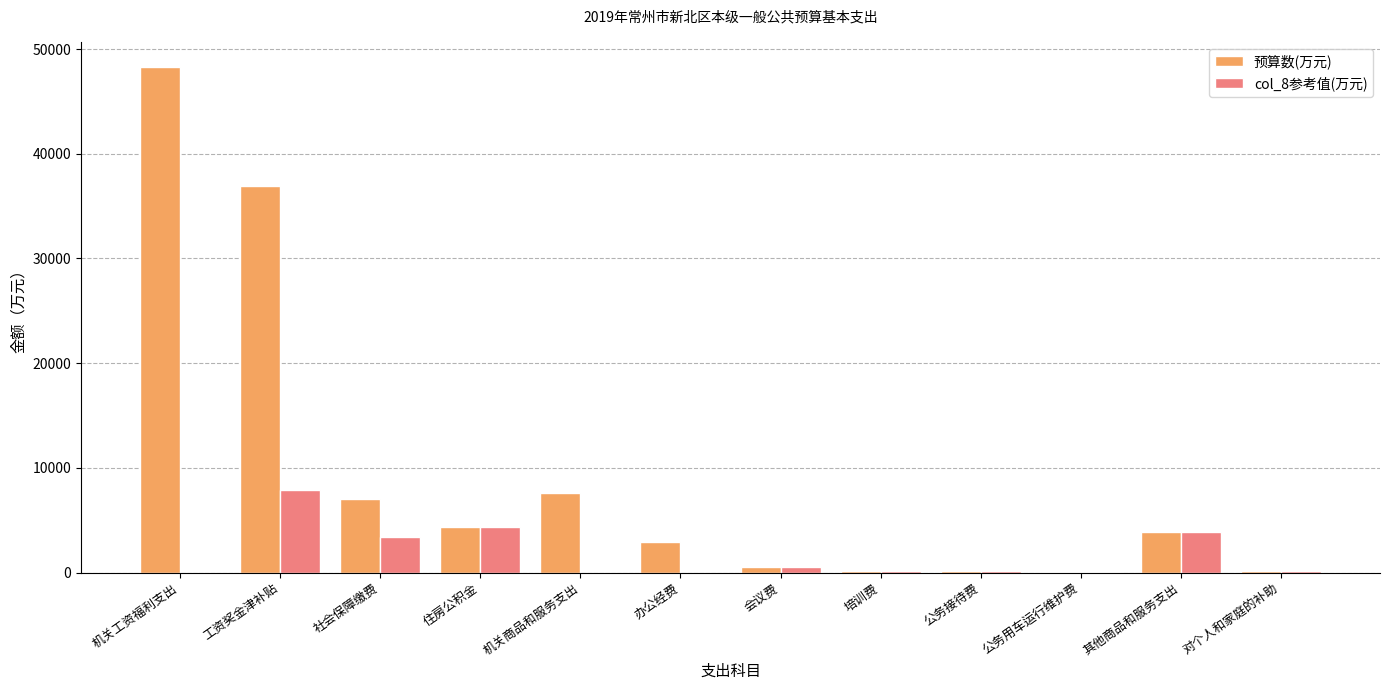

The col_8参考值(万元) series shows -5232.9 at 办公经费. True or false?

False